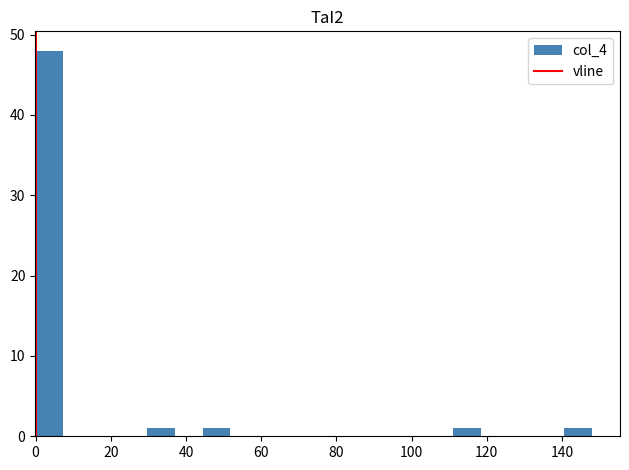

Around what value on the x-axis is the tallest bar? Give the approximate position of its centre, as read against the axis.

4